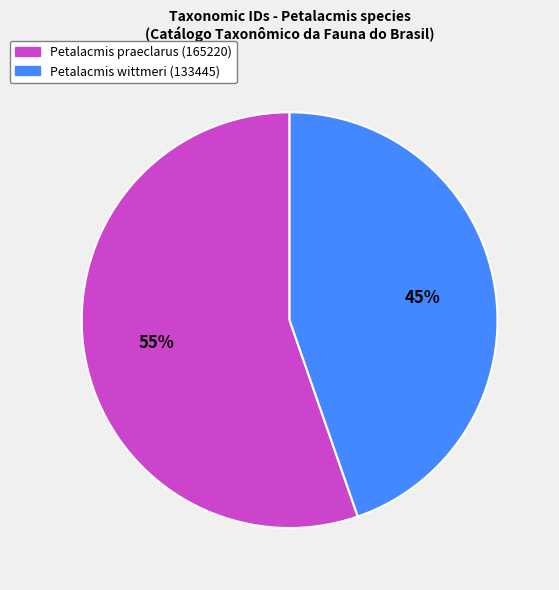

Which has a higher value, Petalacmis wittmeri (133445) or Petalacmis praeclarus (165220)?

Petalacmis praeclarus (165220)